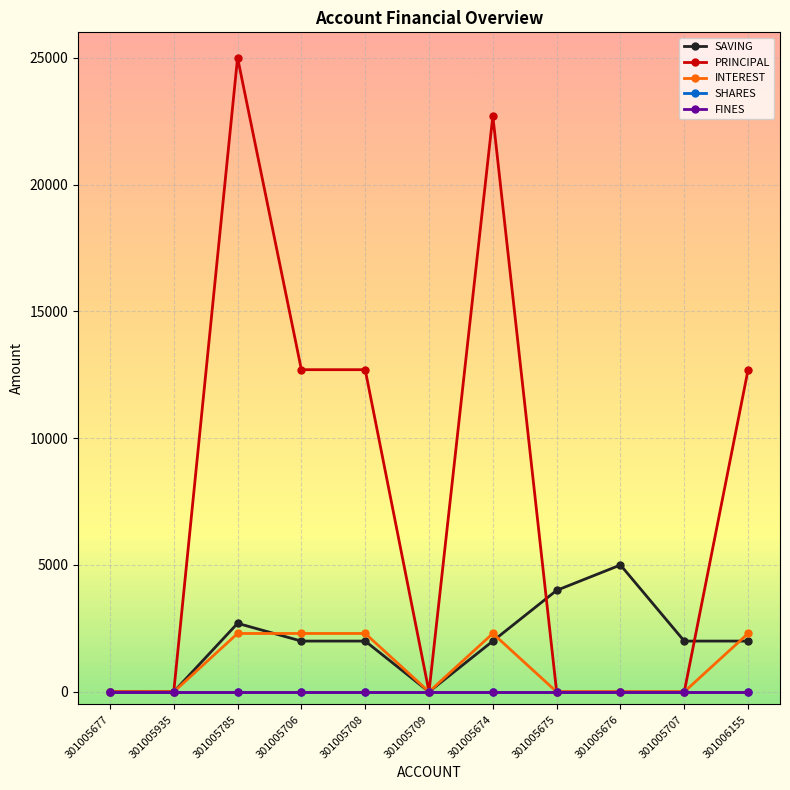

Is this an area chart (filled region under the line)?

No